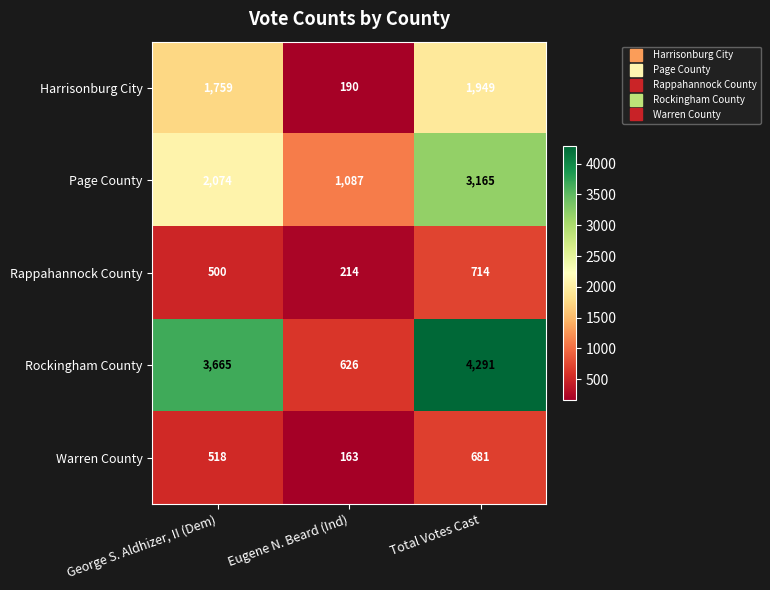

How many values in the Harrisonburg City series are below 1759?

1